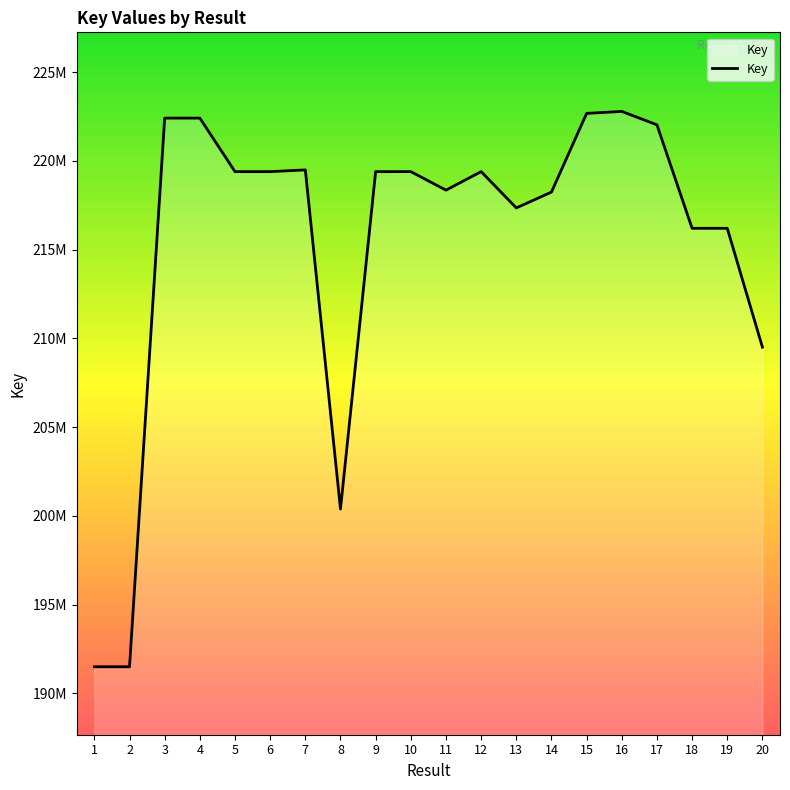

Which category has the highest value across all series?

16